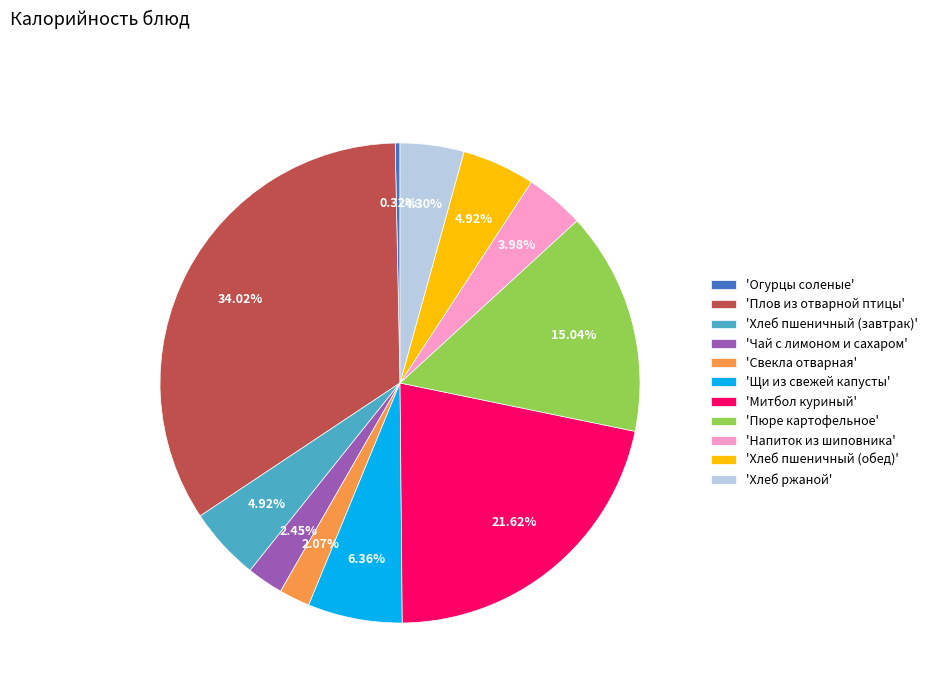

Combined, do 'Хлеб пшеничный (обед)' and 'Свекла отварная' account for over 50%?

No